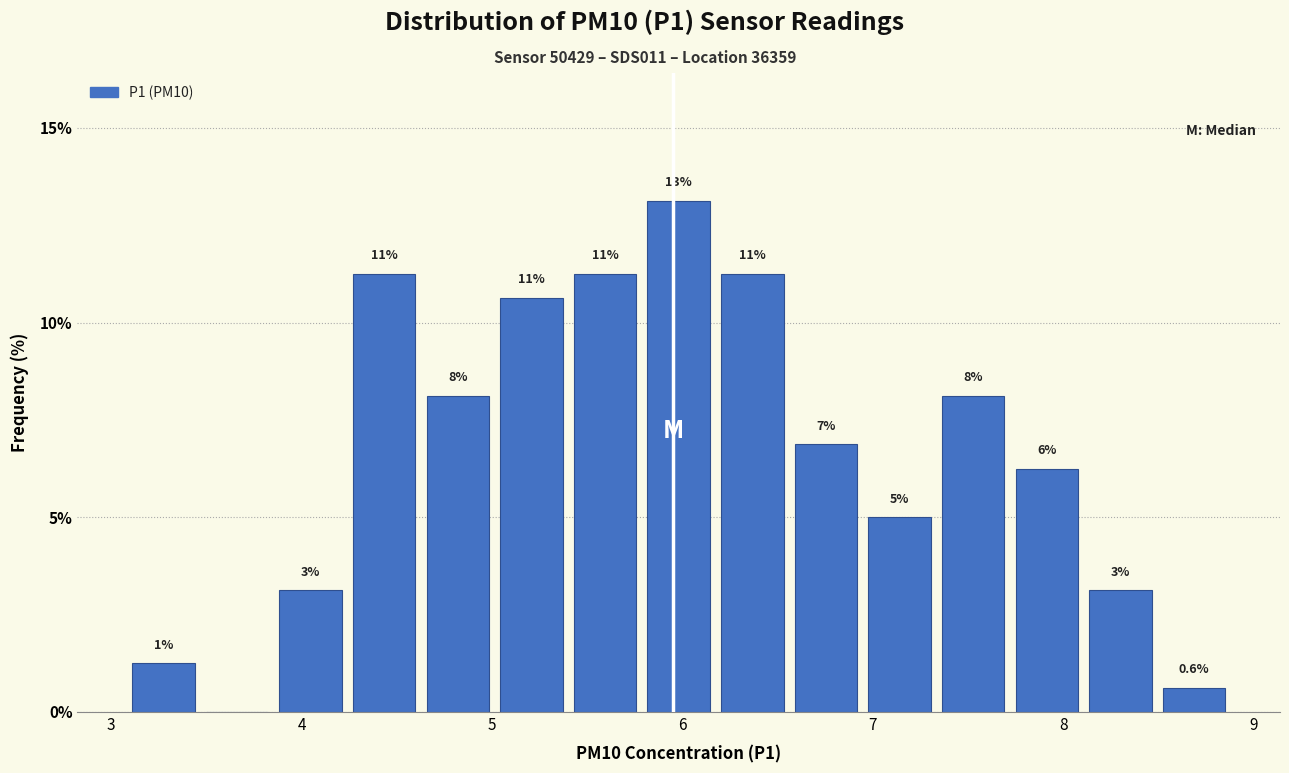

Around what value on the x-axis is the tallest bar? Give the approximate position of its centre, as read against the axis.

6.0